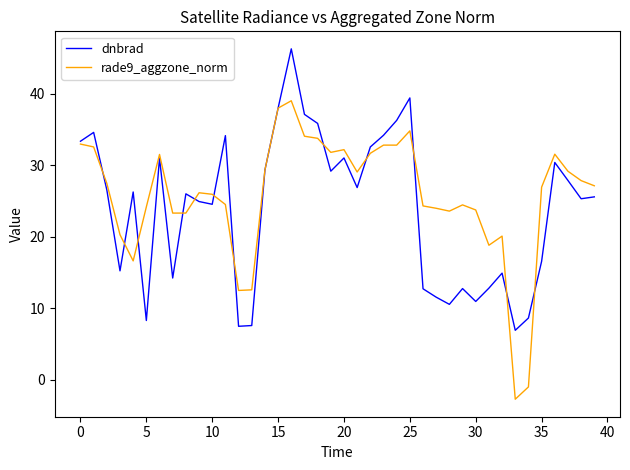

Rank the series by their maximum value, from highest to lowest.

dnbrad, rade9_aggzone_norm